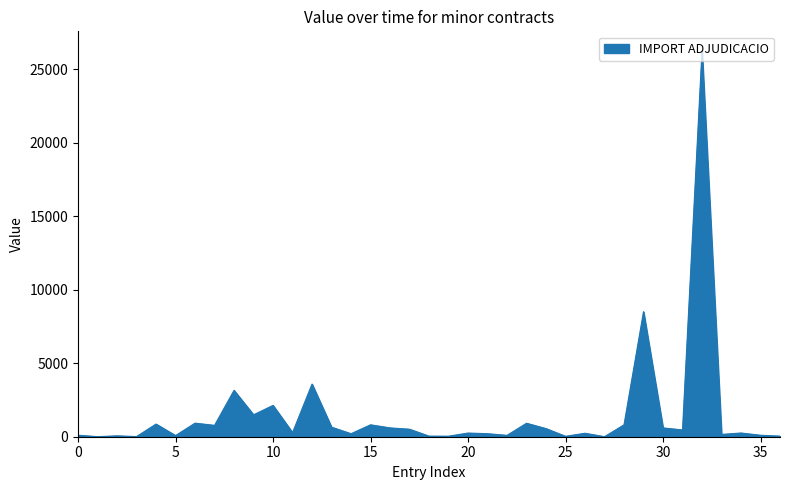

What is the difference between the maximum and minimum values?

26248.6